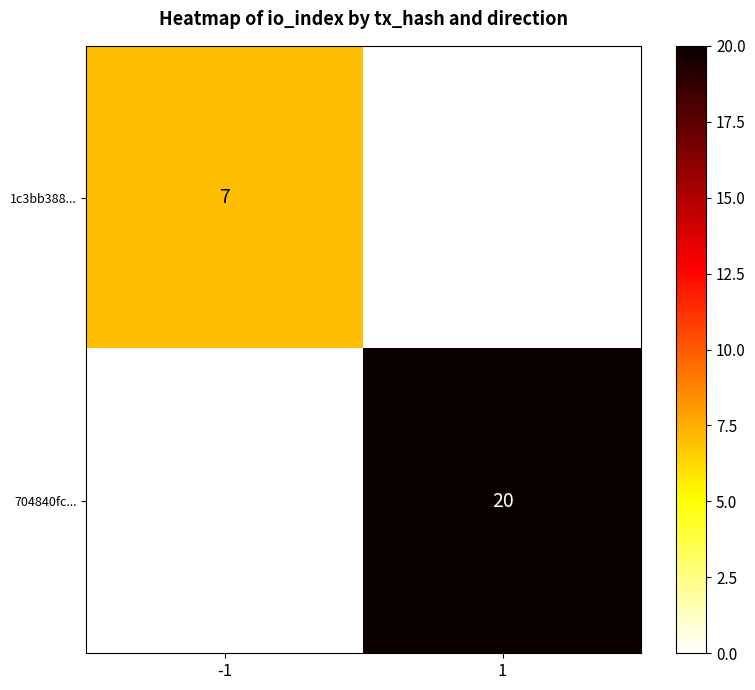

What is the spread (max minus min) of values at -1?

7